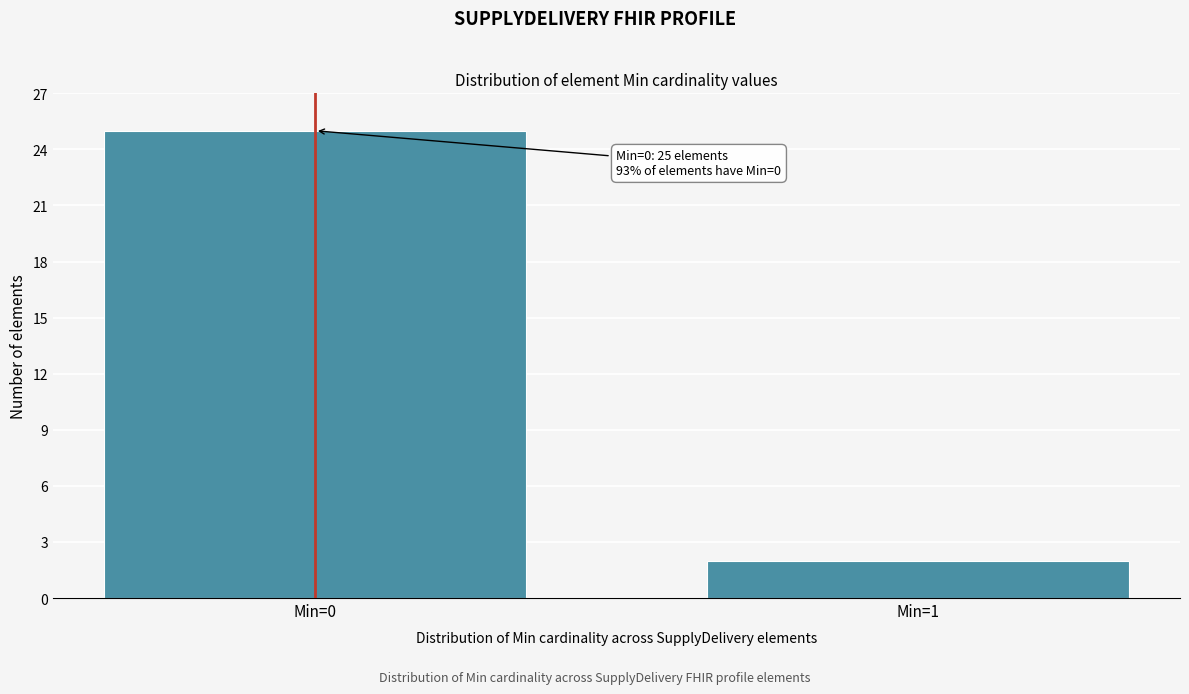

Reading right to left, transcribe all the data shown in this chart.

Min=1=2	Min=0=25